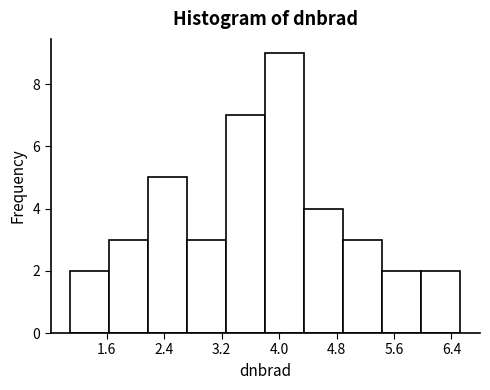

Reading left to right, list every bar in this chart as the range it spans on the x-axis followed by its height. Neither the bar edges nor the heights are printed on the chart, so give them approximately, as read against the axes.

1.1 to 1.6: 2
1.6 to 2.2: 3
2.2 to 2.7: 5
2.7 to 3.3: 3
3.3 to 3.8: 7
3.8 to 4.4: 9
4.4 to 4.9: 4
4.9 to 5.4: 3
5.4 to 6.0: 2
6.0 to 6.5: 2